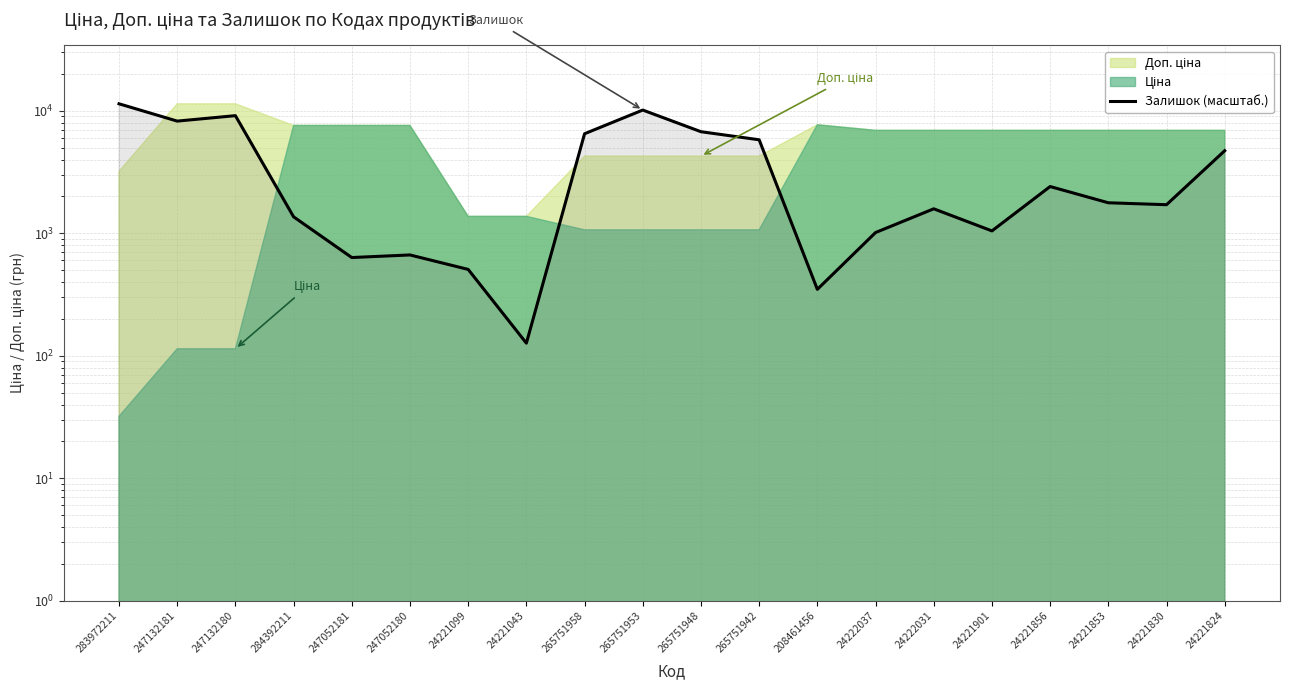

At which label does the data first exceed 1774?

283972211